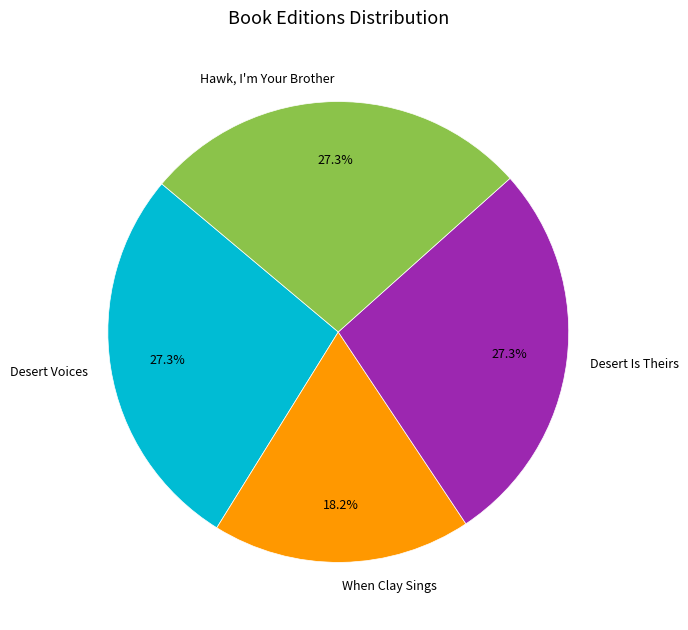

How many segments does this pie chart have?

4